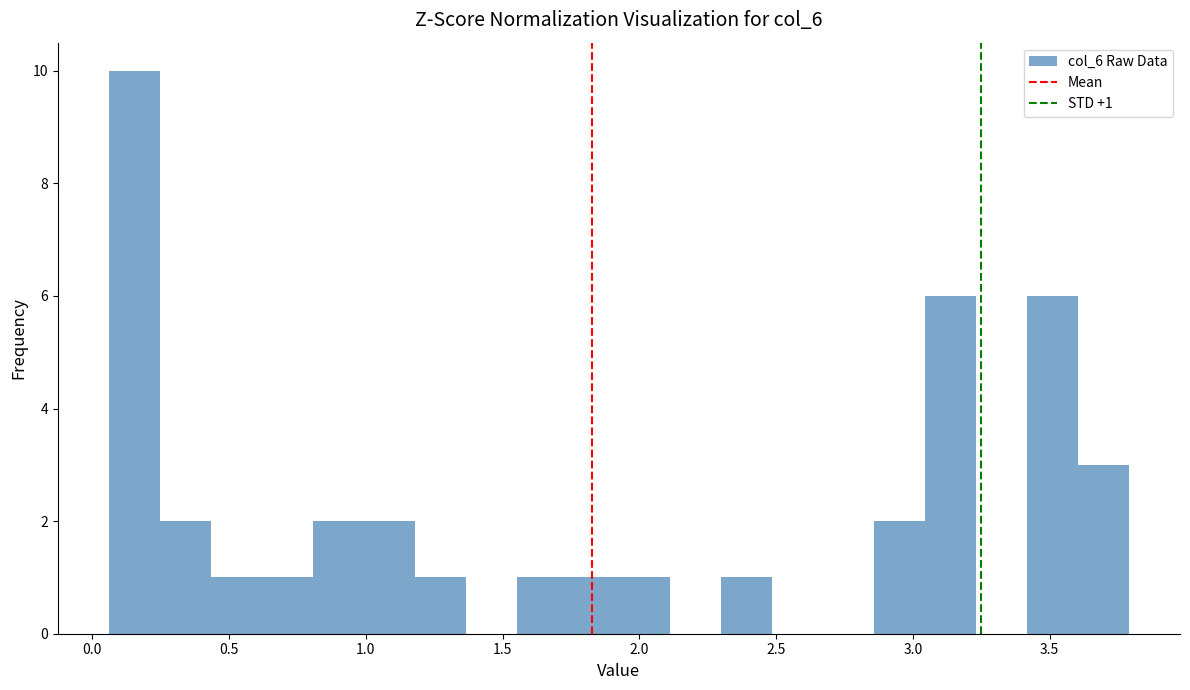

Read against the x-axis, roughly where is the centre of the tallest bar?

0.15